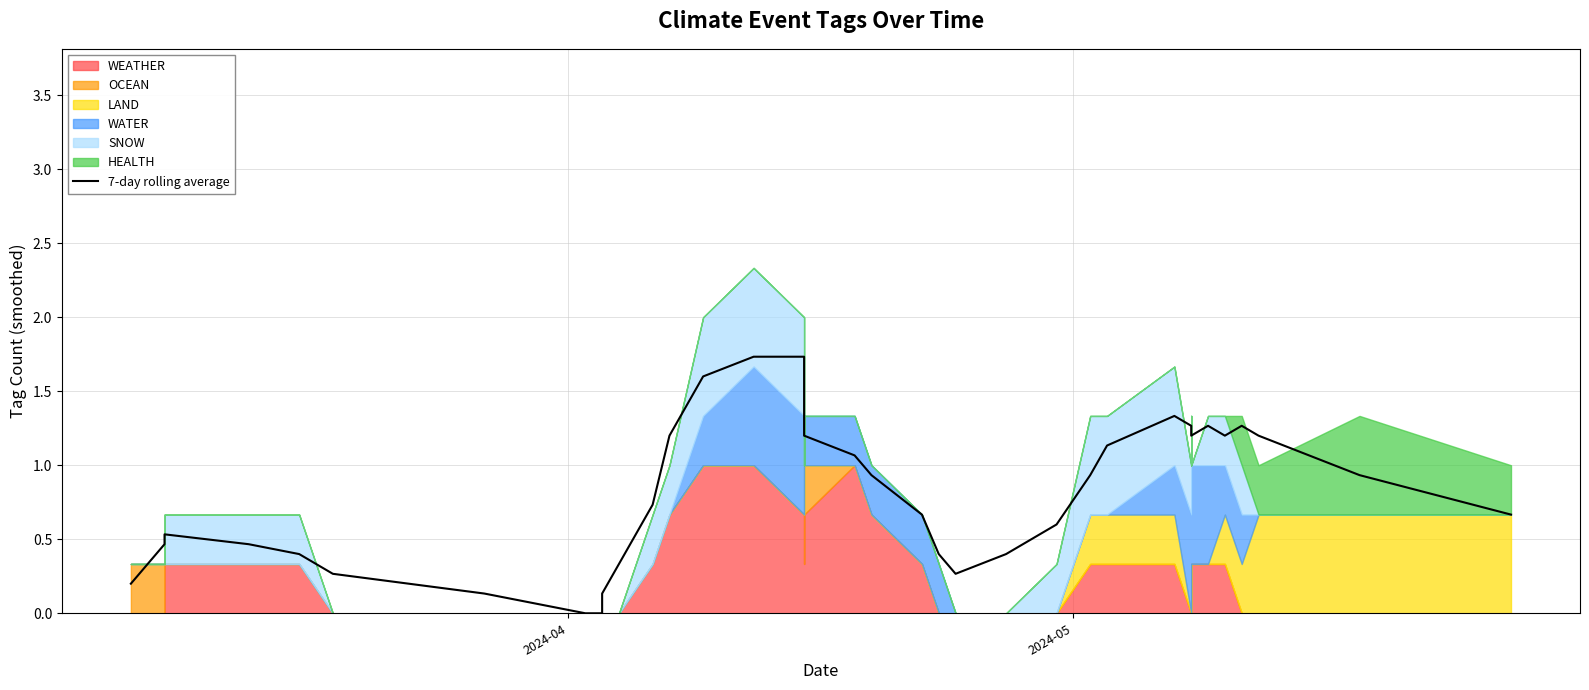

Does the chart have visible grid lines?

Yes